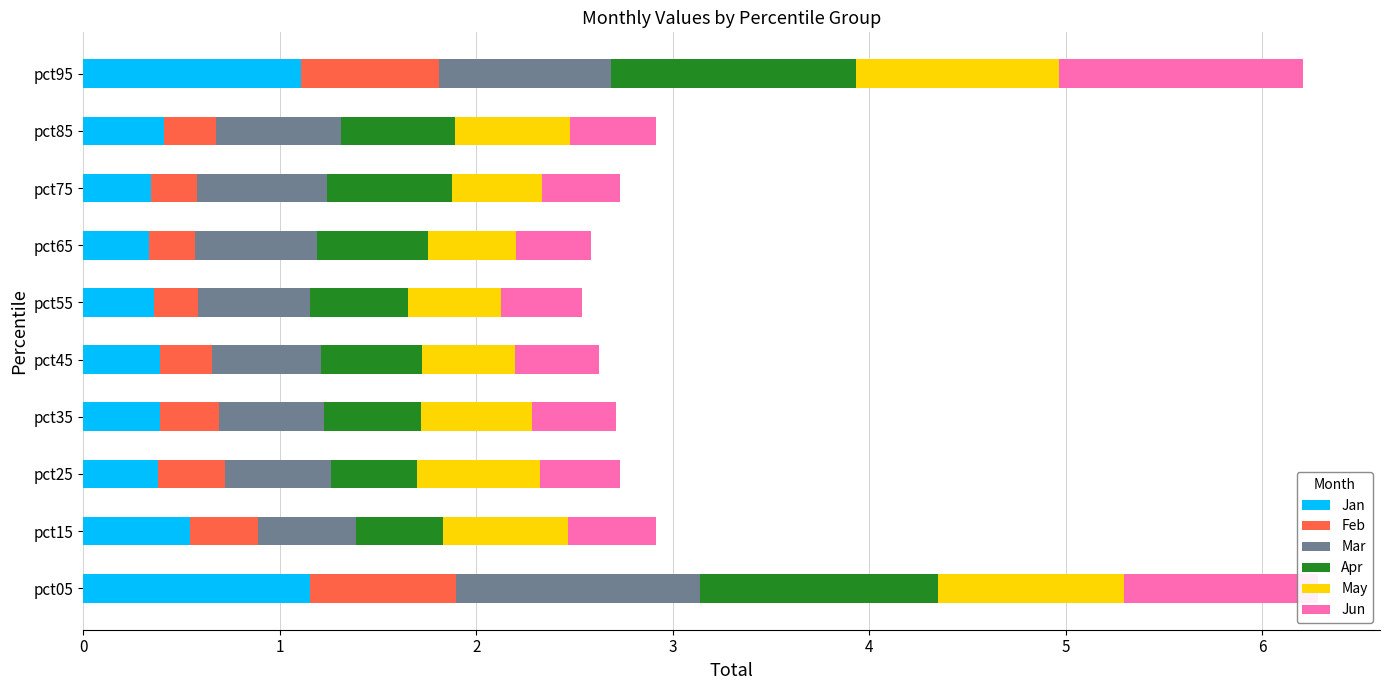

What is the minimum value for Jan?

0.3